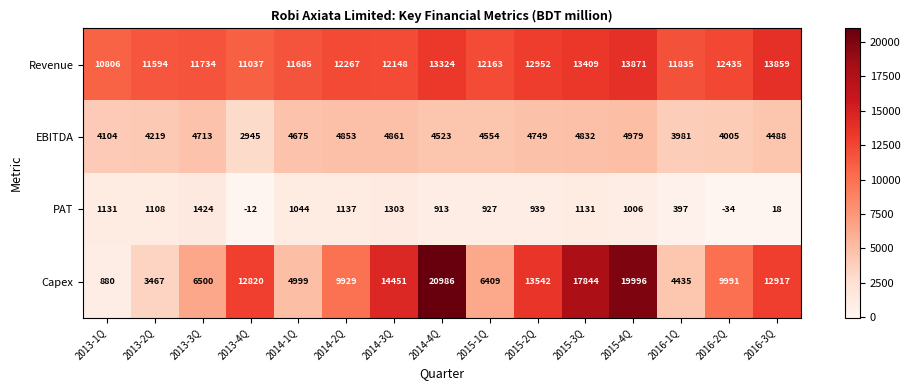

How many distinct data groups are displayed?

4